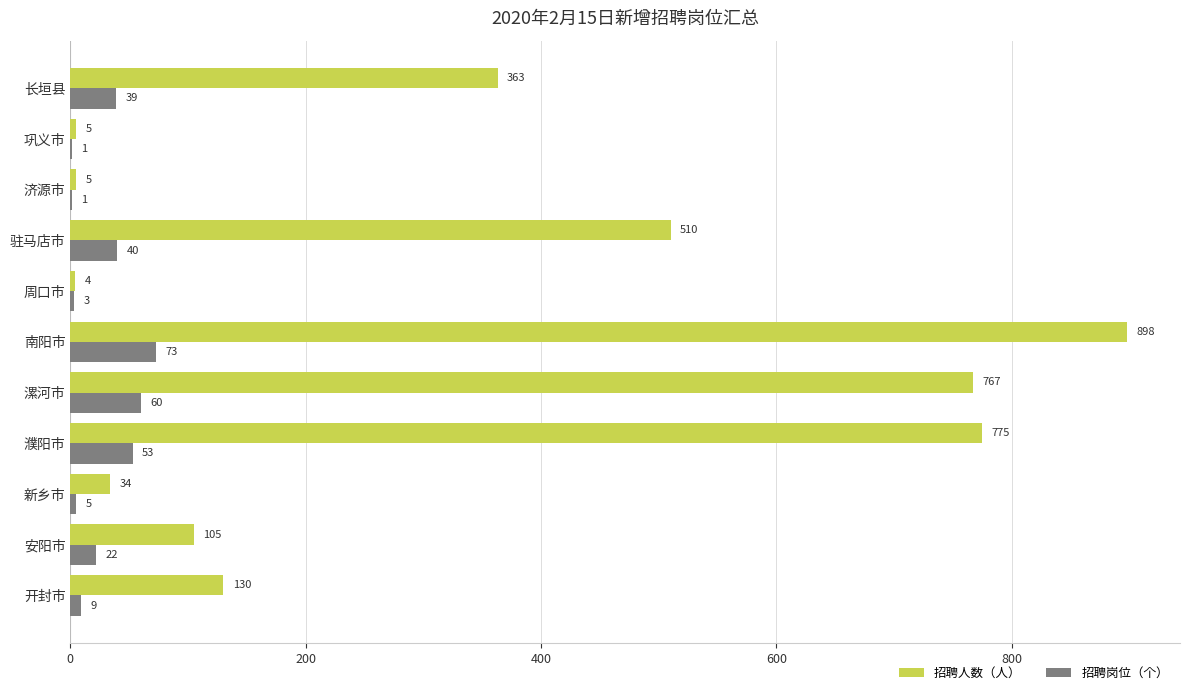

Where is 招聘岗位（个） nearest to the value 37?

长垣县